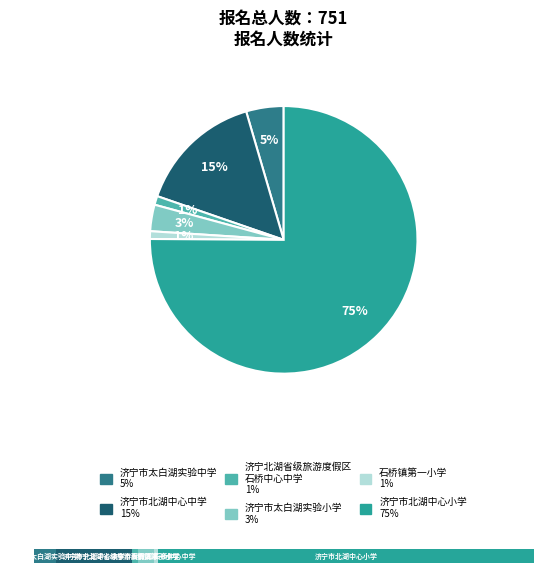

Is it true that 济宁市北湖中心小学 is 75% of the pie?

True